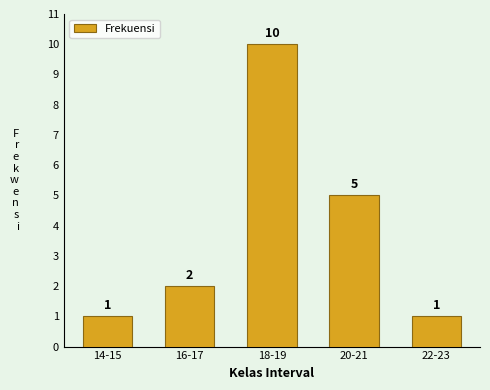

Reading left to right, list all the values displayed in this chart.

1	2	10	5	1